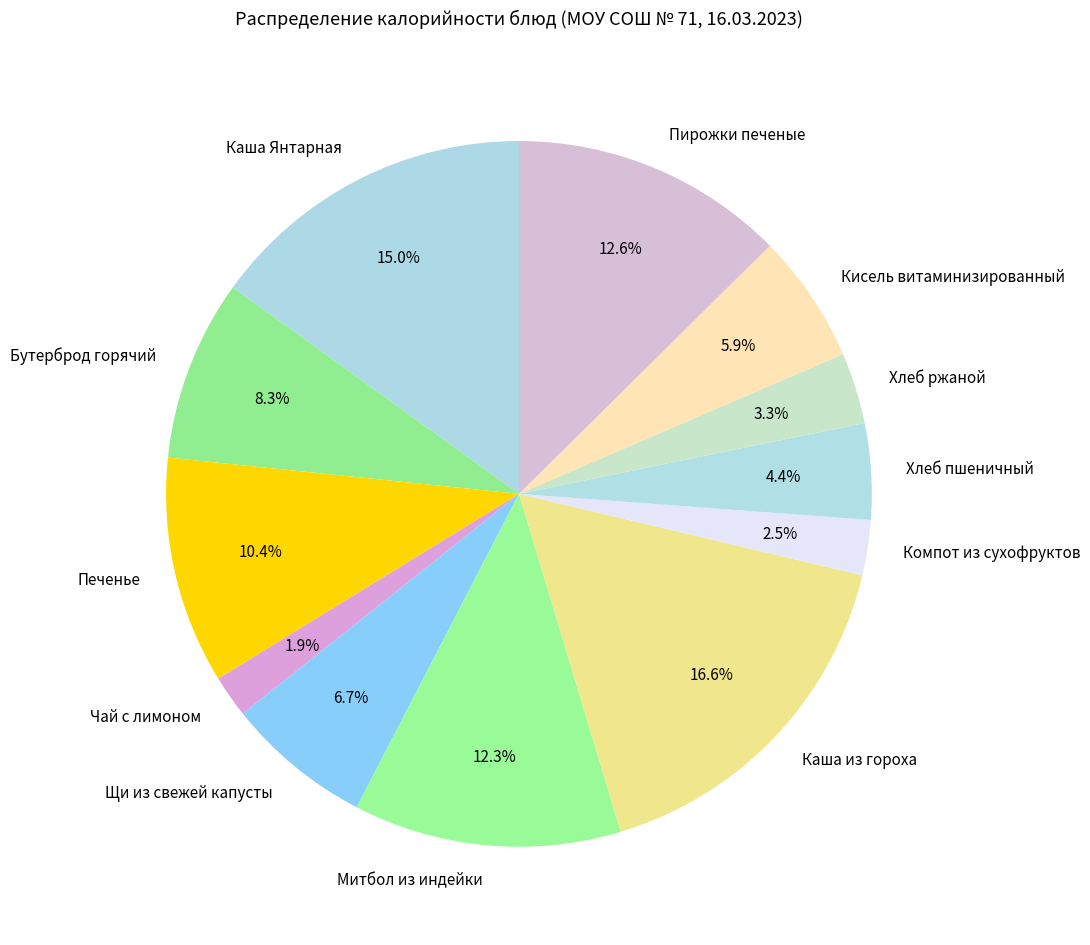

To the nearest percent, what is the difference between the Печенье and Компот из сухофруктов slice percentages?

8%